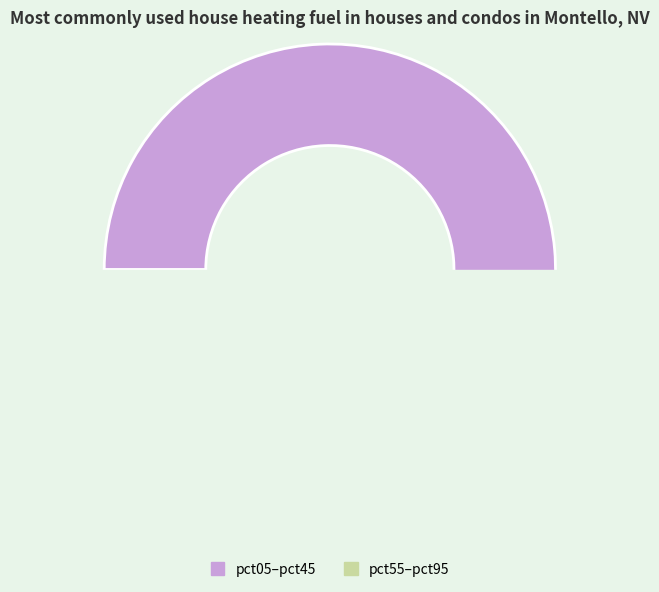

To the nearest percent, what is the difference between the largest and smallest slice percentages?

26%